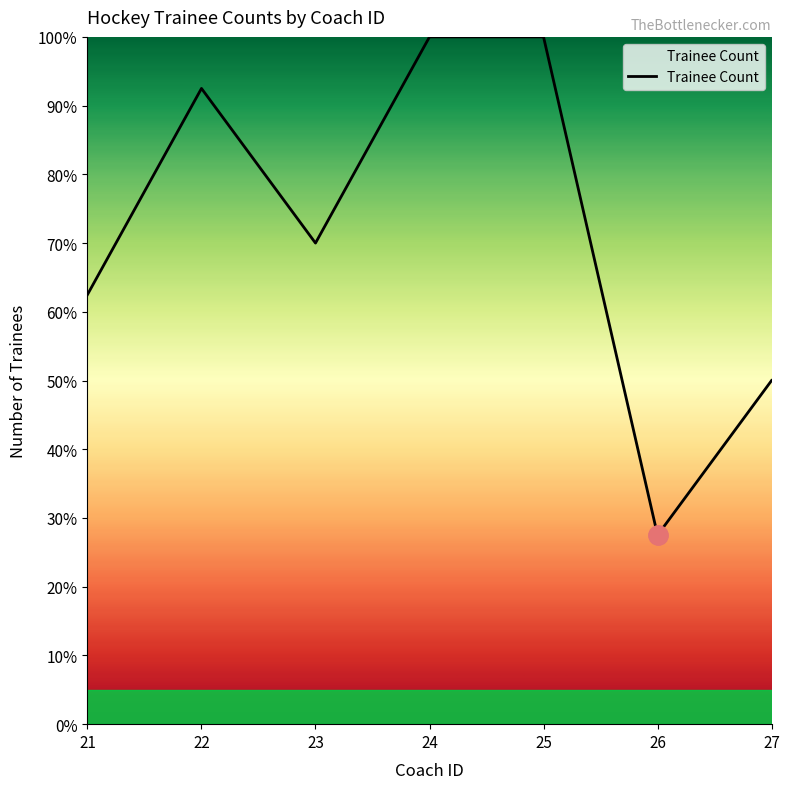

Which label corresponds to the smallest value in the chart?

26